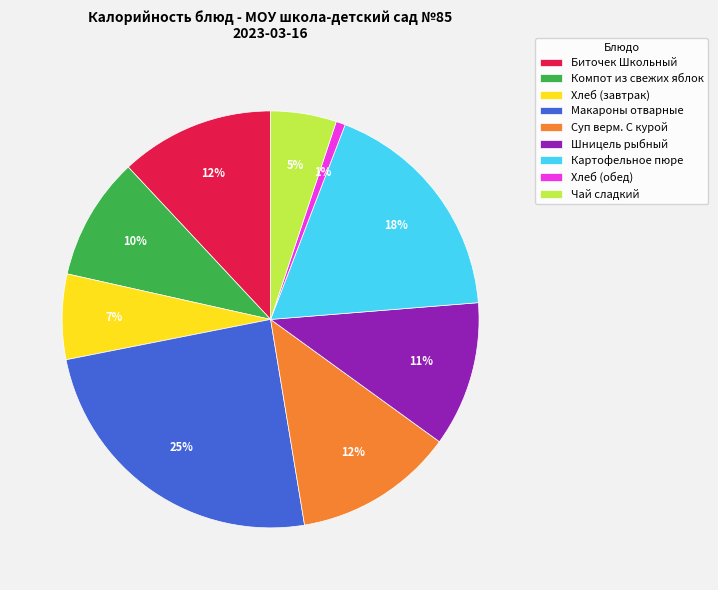

To the nearest percent, what is the difference between the largest and smallest slice percentages?

24%